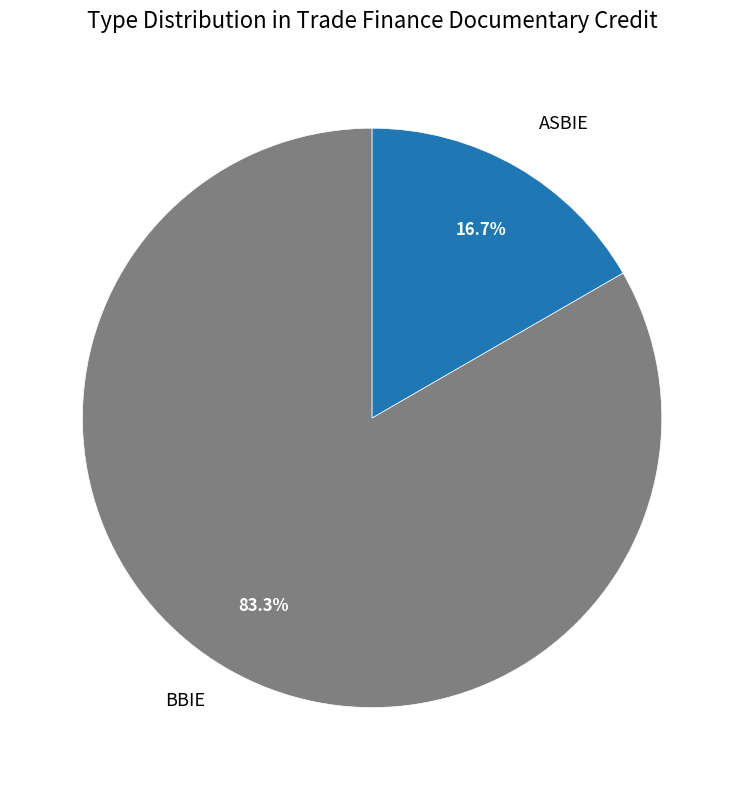

To the nearest percent, what is the difference between the largest and smallest slice percentages?

67%